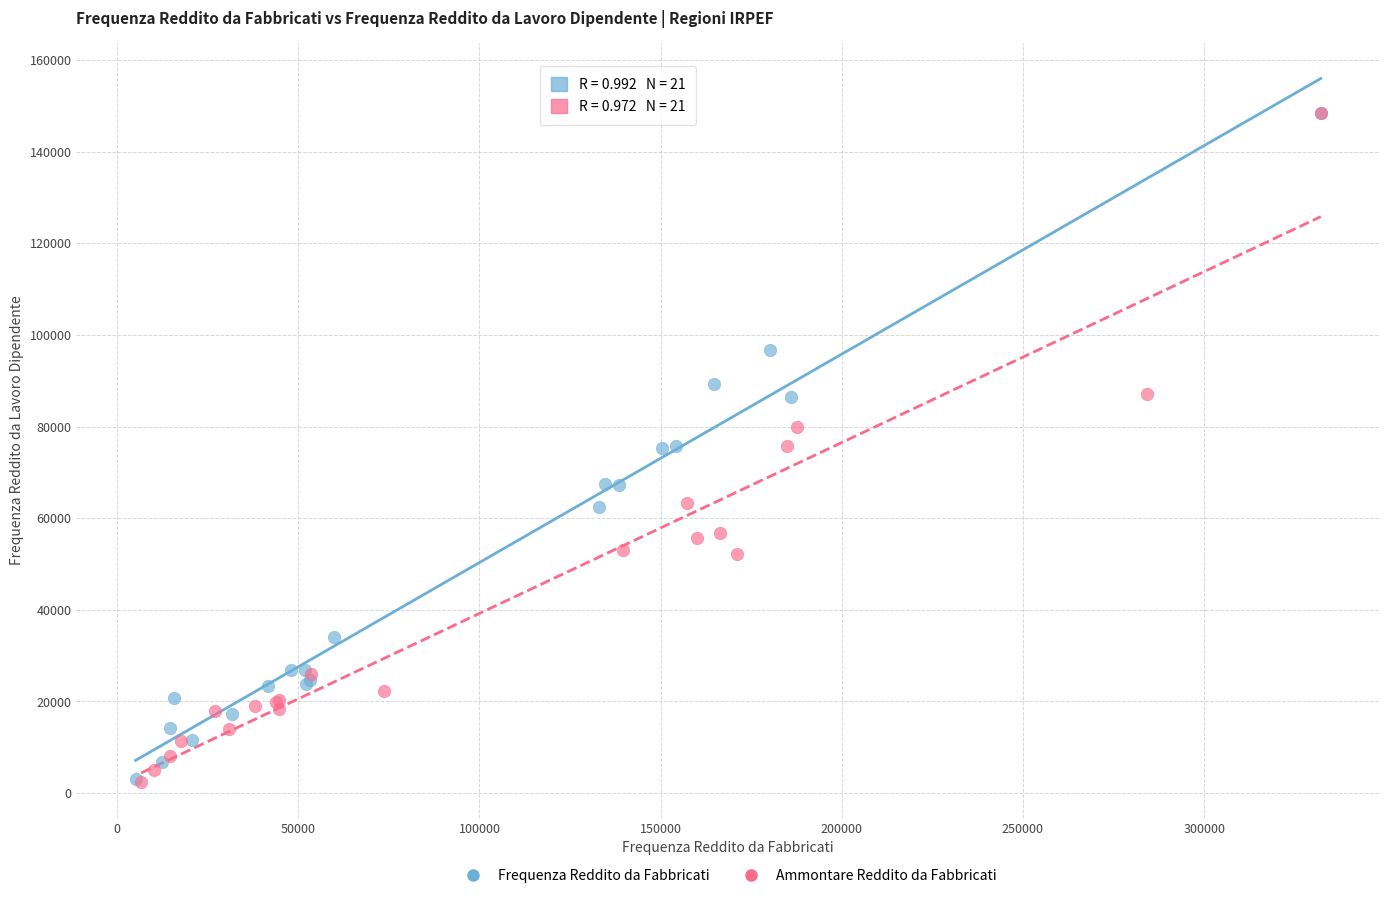

Which series has the widest spread of Y values?

Ammontare Reddito da Fabbricati